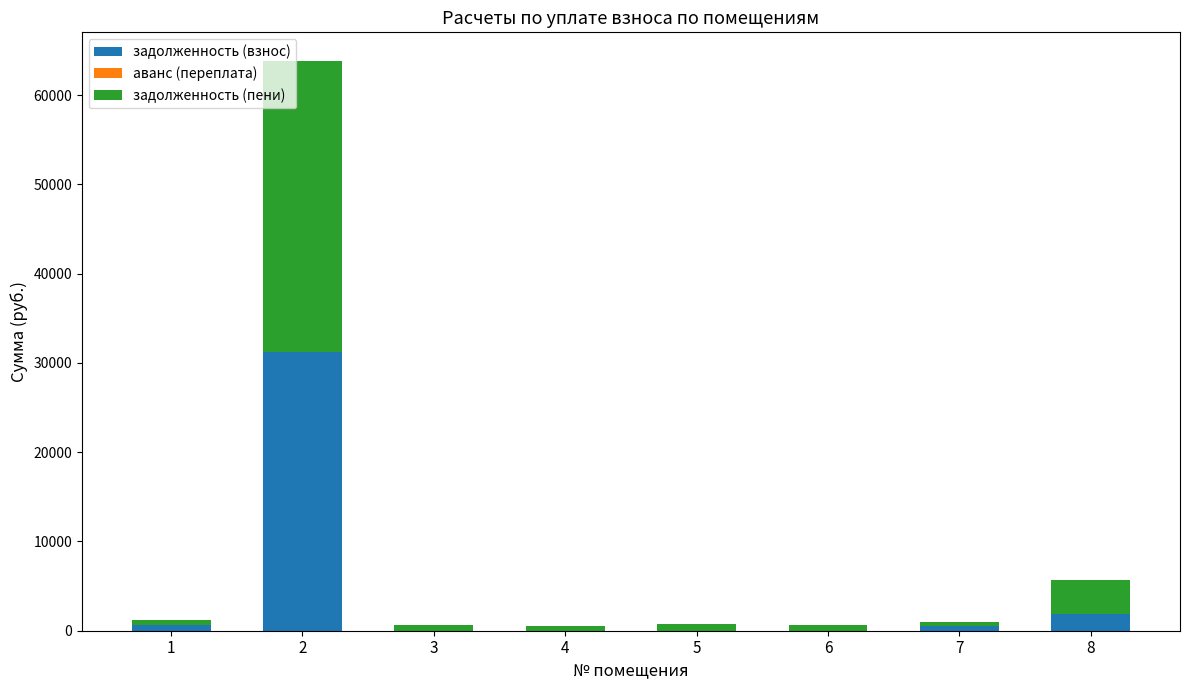

What is the highest value of the задолженность (взнос) series?

31193.5